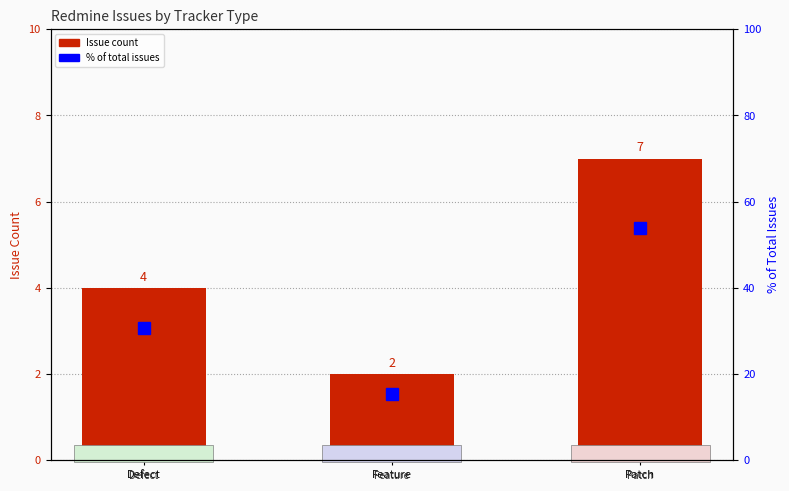

What is the average value of the % of total issues series?

33.3